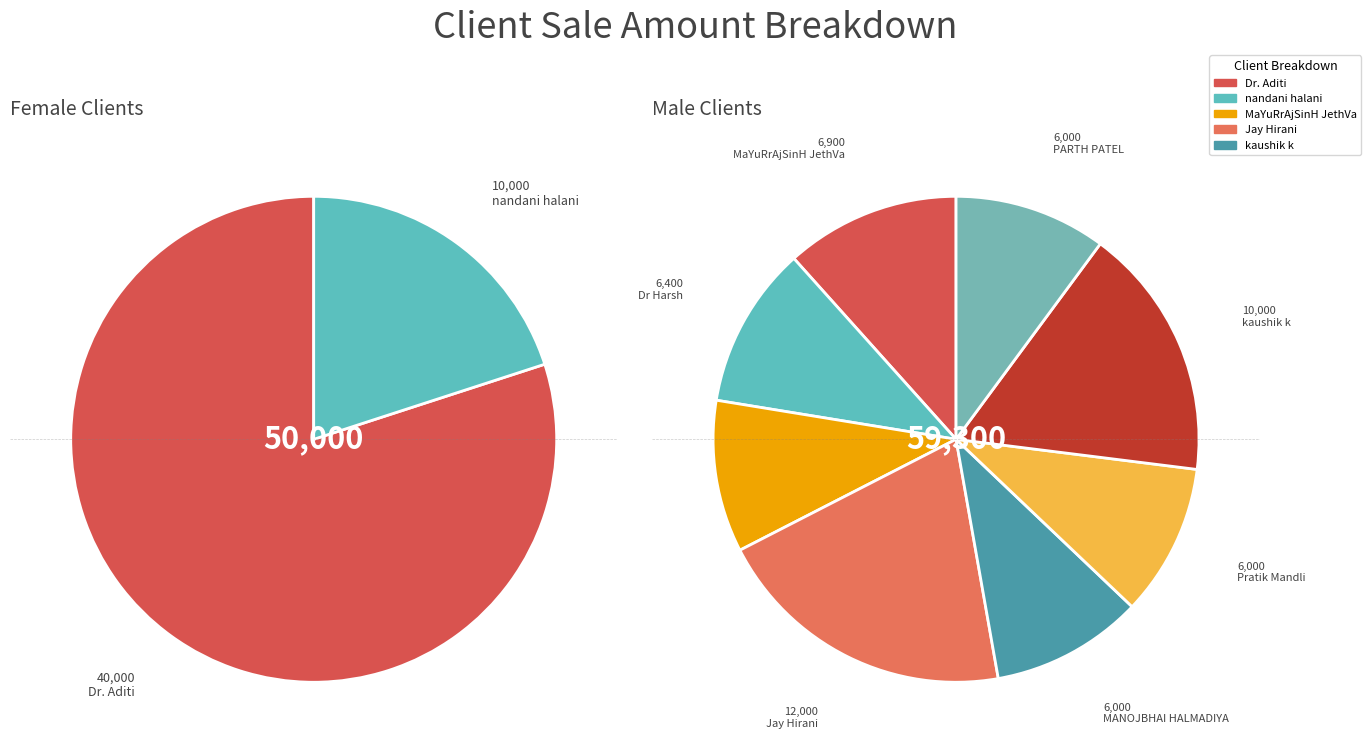

What percentage is the Darshak manojbhai slice, to the nearest percent?

7%